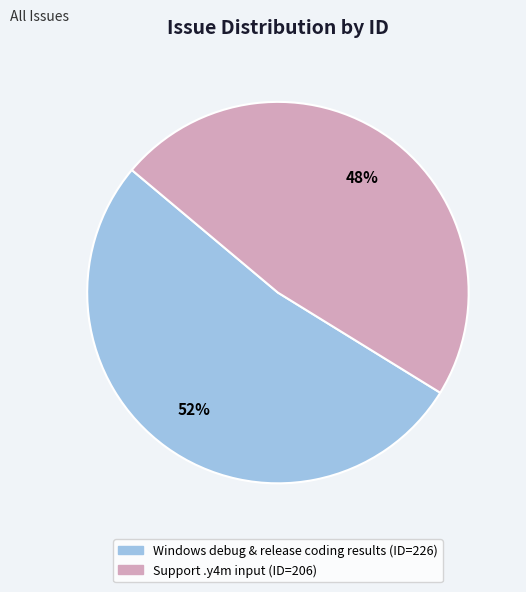

What percentage is the Windows debug & release coding results slice, to the nearest percent?

52%